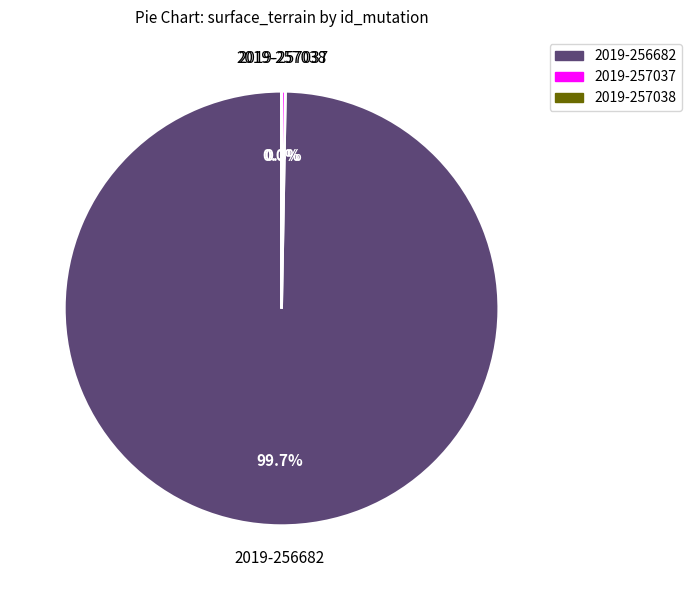

What percentage is NOT represented by 2019-256682?

0.3%